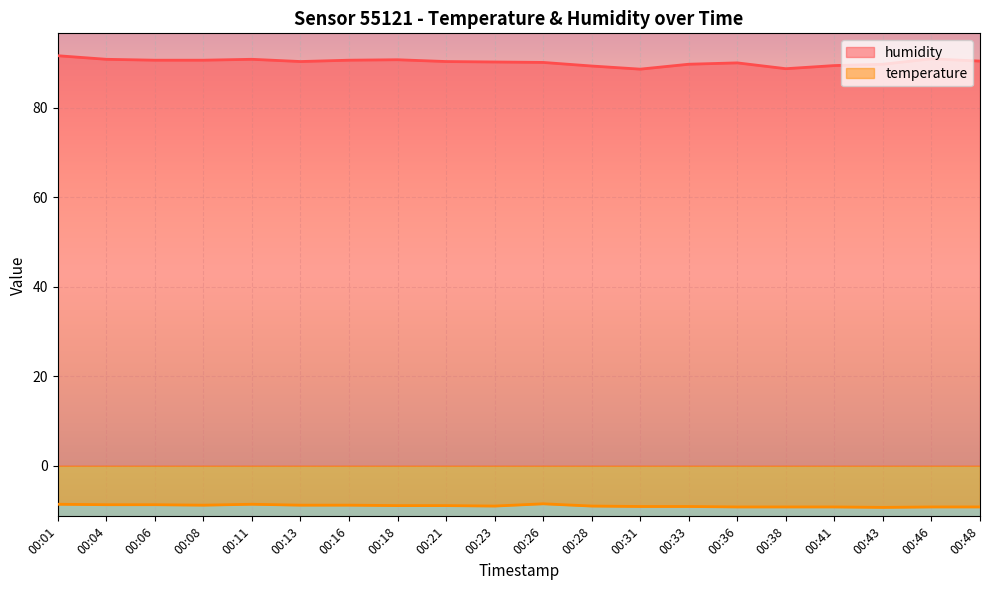

List the labels in order of temperature value, smallest first.

00:43, 00:36, 00:38, 00:41, 00:46, 00:48, 00:31, 00:33, 00:23, 00:28, 00:18, 00:21, 00:08, 00:13, 00:16, 00:04, 00:06, 00:01, 00:11, 00:26